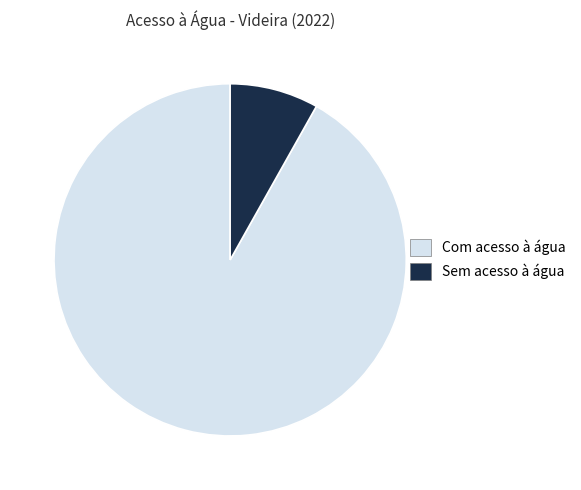

Is there a majority slice in this chart?

Yes